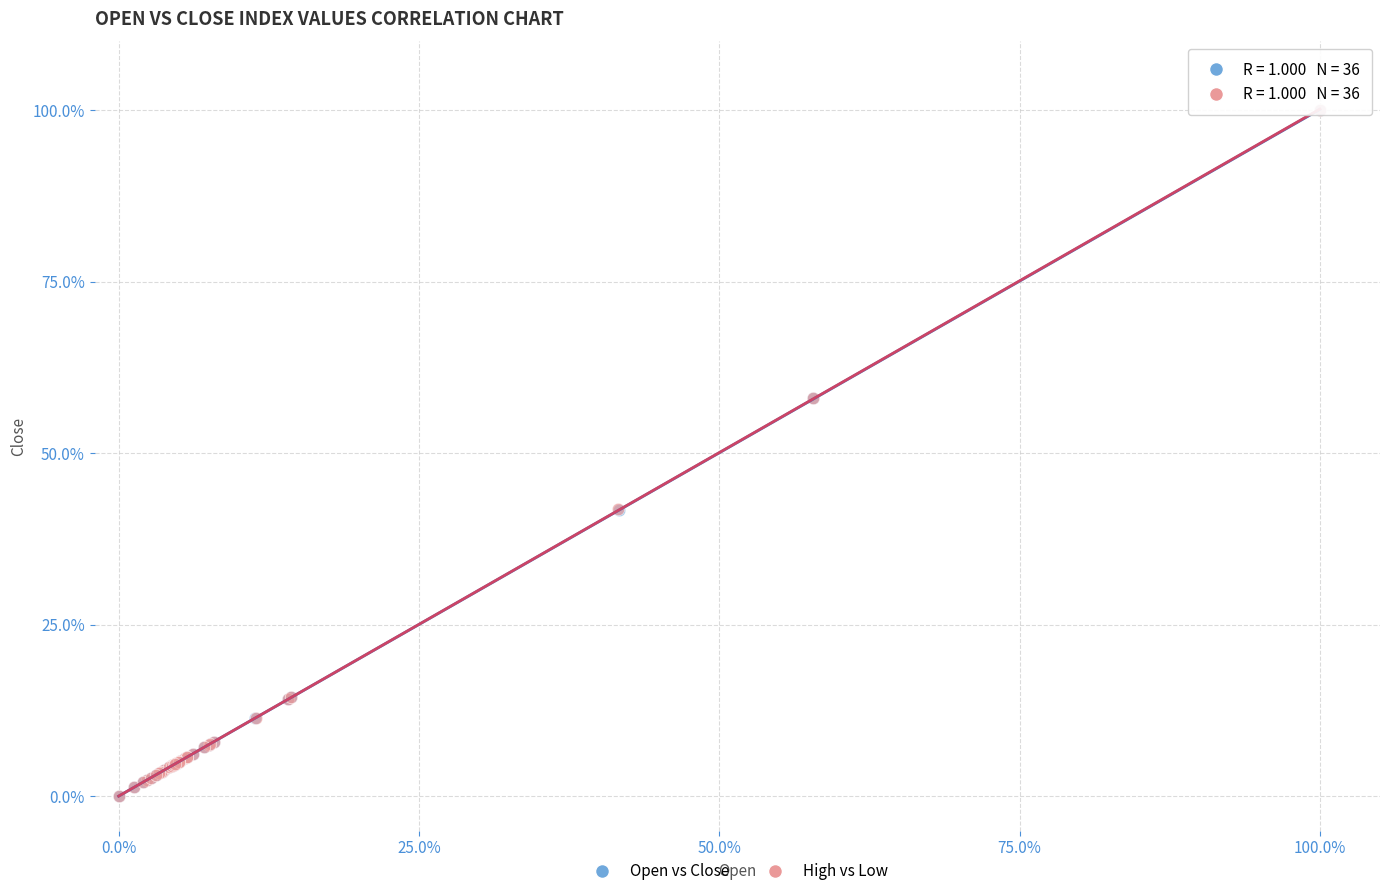

What are all the series names shown in the legend?

Open vs Close, High vs Low